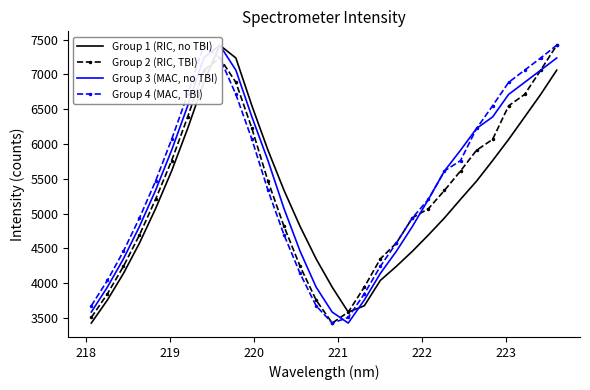

Is this an area chart (filled region under the line)?

No